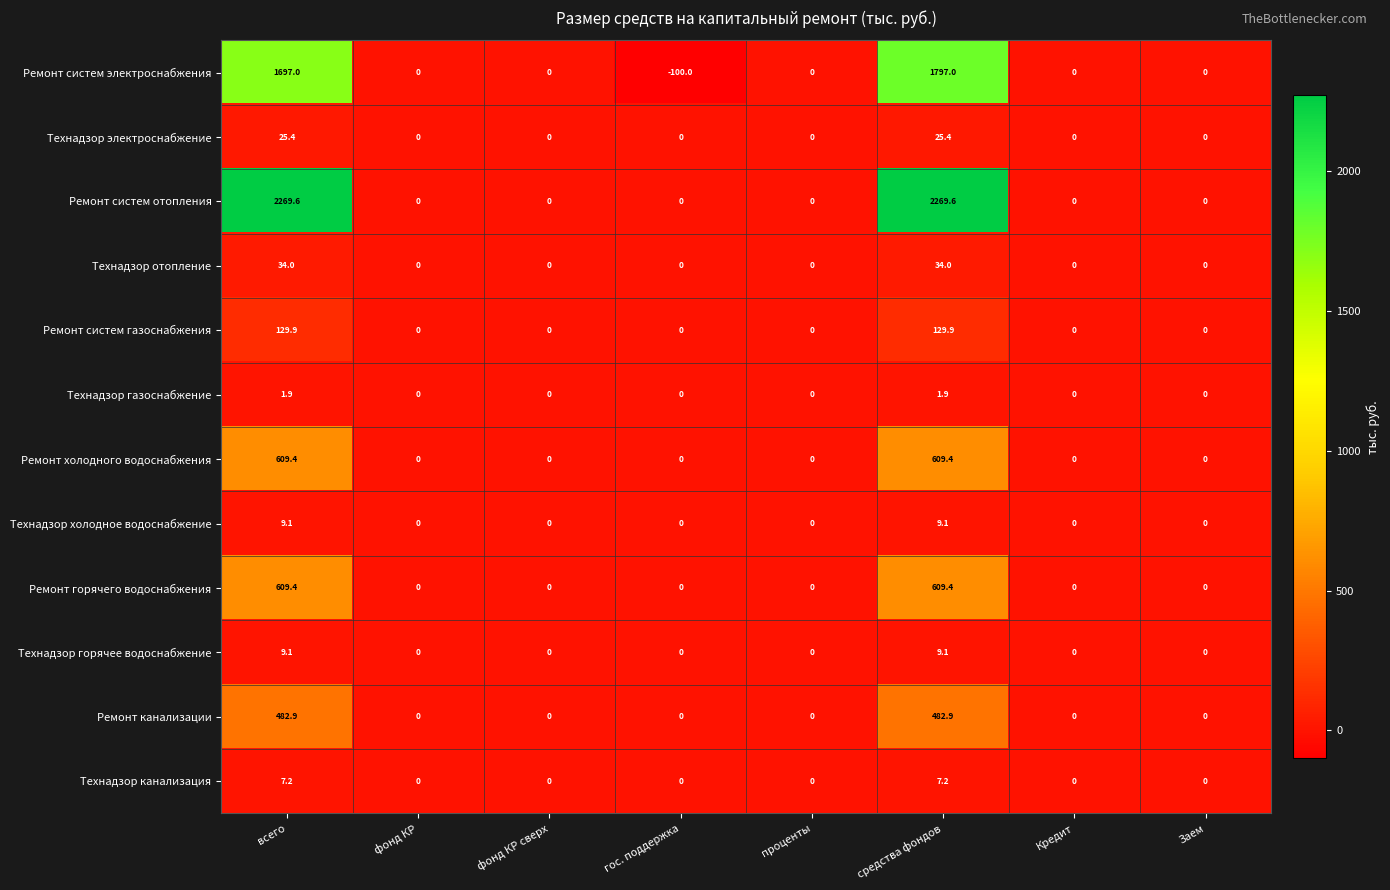

How many series are shown in this chart?

12